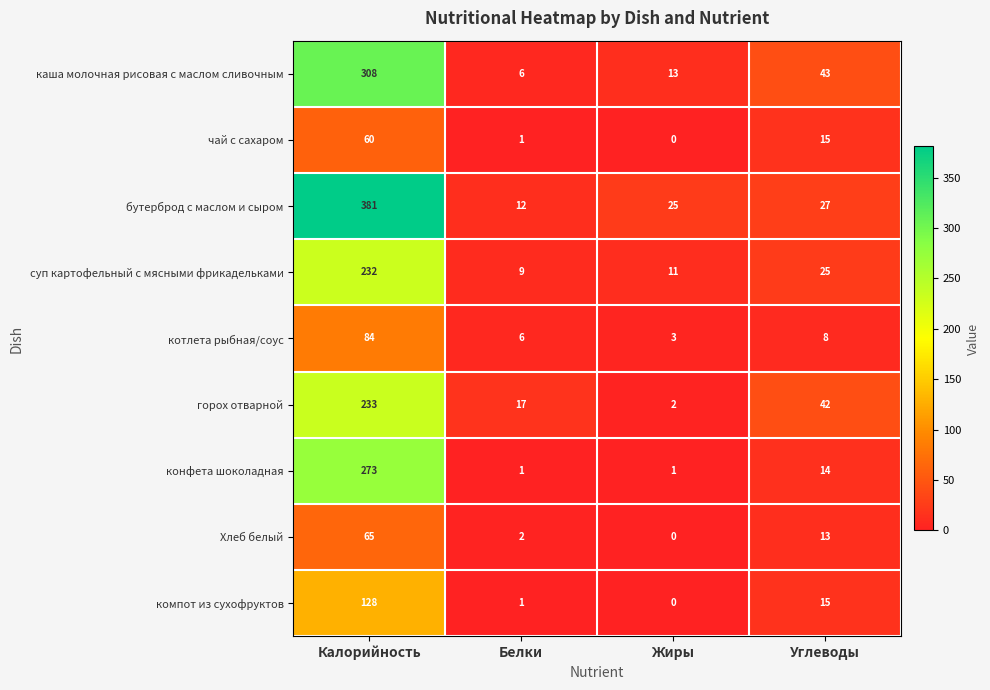

Between Калорийность and Белки, which series saw the biggest shift?

бутерброд с маслом и сыром